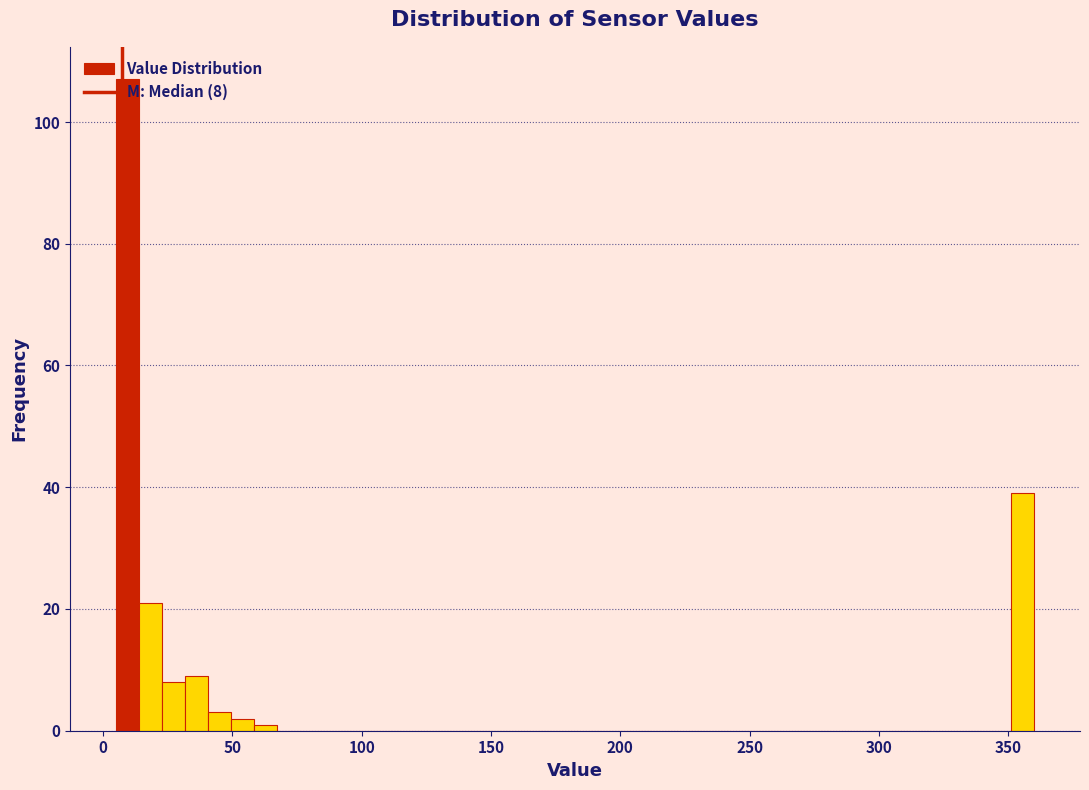

Read against the x-axis, roughly where is the centre of the tallest bar?

10